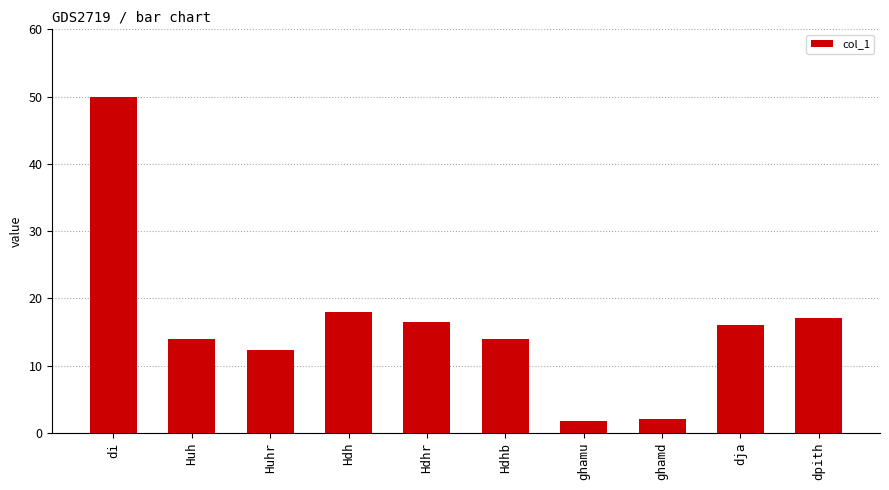

True or false: the data shows 16.0 at dja.

True